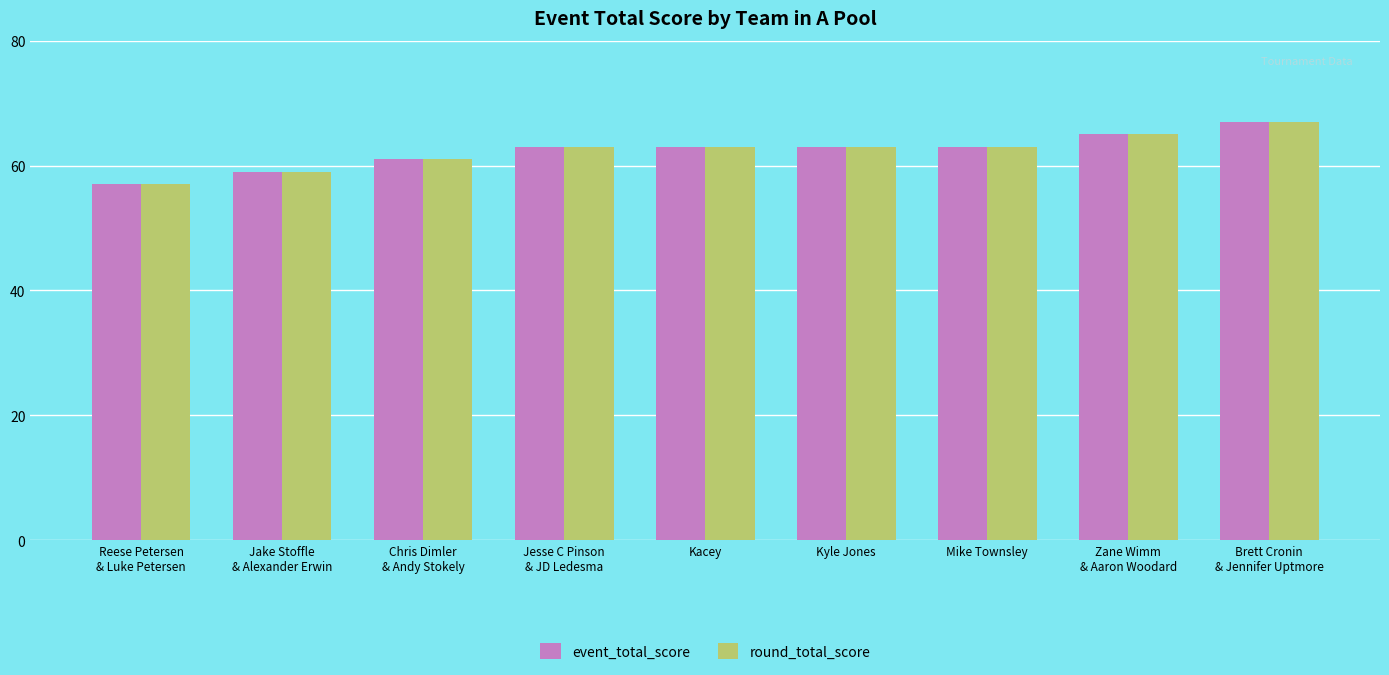

The round_total_score series shows 61 at Chris Dimler
& Andy Stokely. True or false?

True